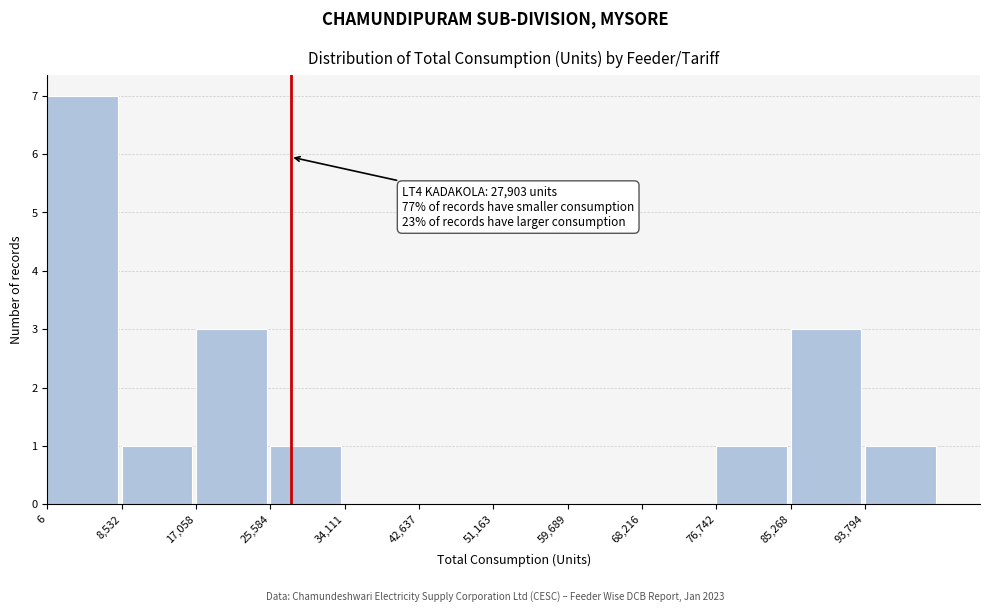

Which range on the x-axis has the tallest bar?

0 to 9000